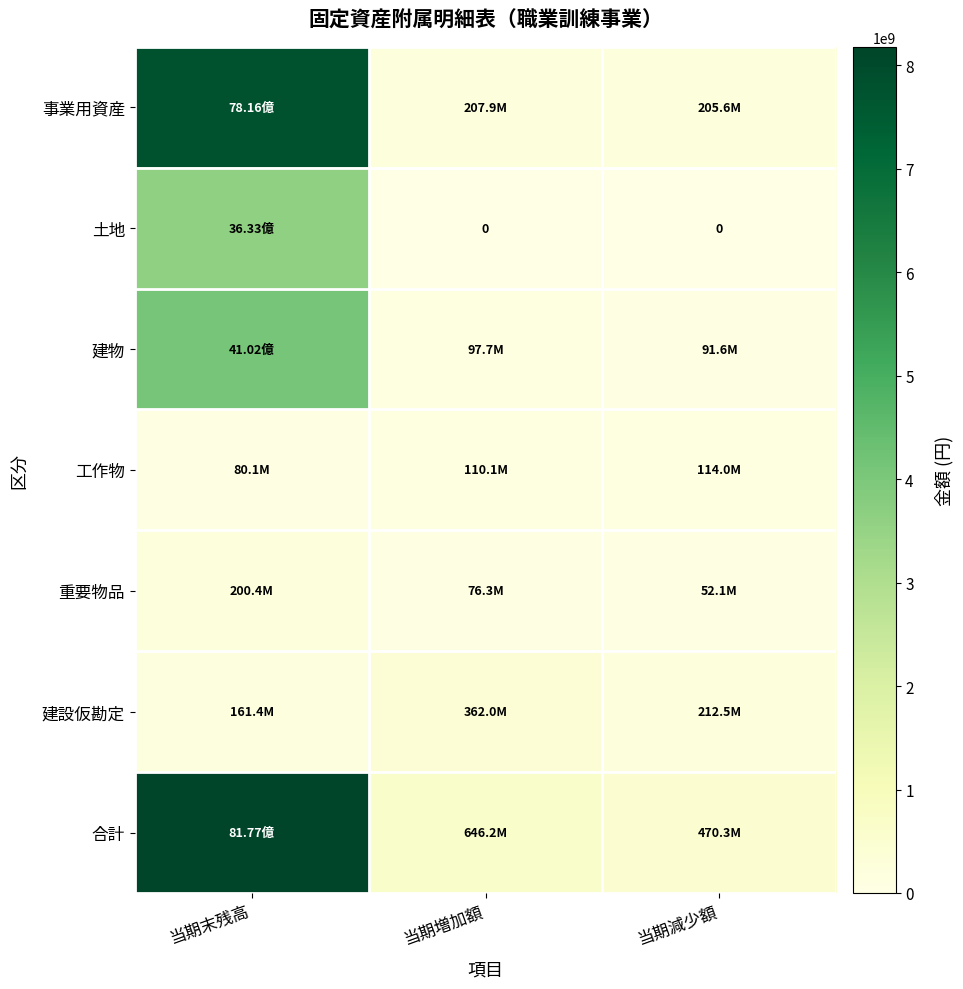

Is the value of 建物 at 当期増加額 greater than the value of 工作物 at 当期末残高?

Yes